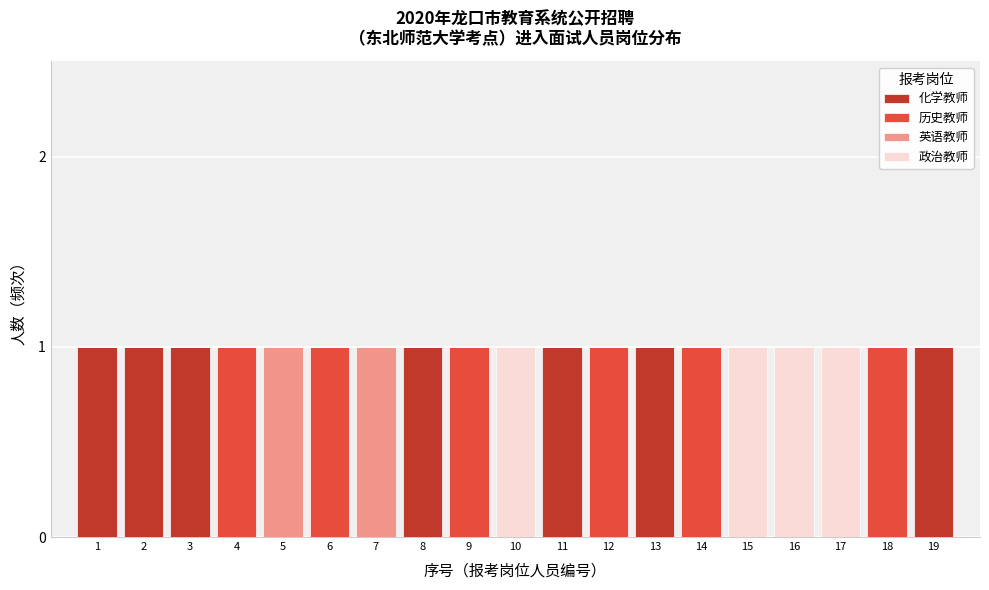

The value of 化学教师 at 6 is 0. True or false?

True